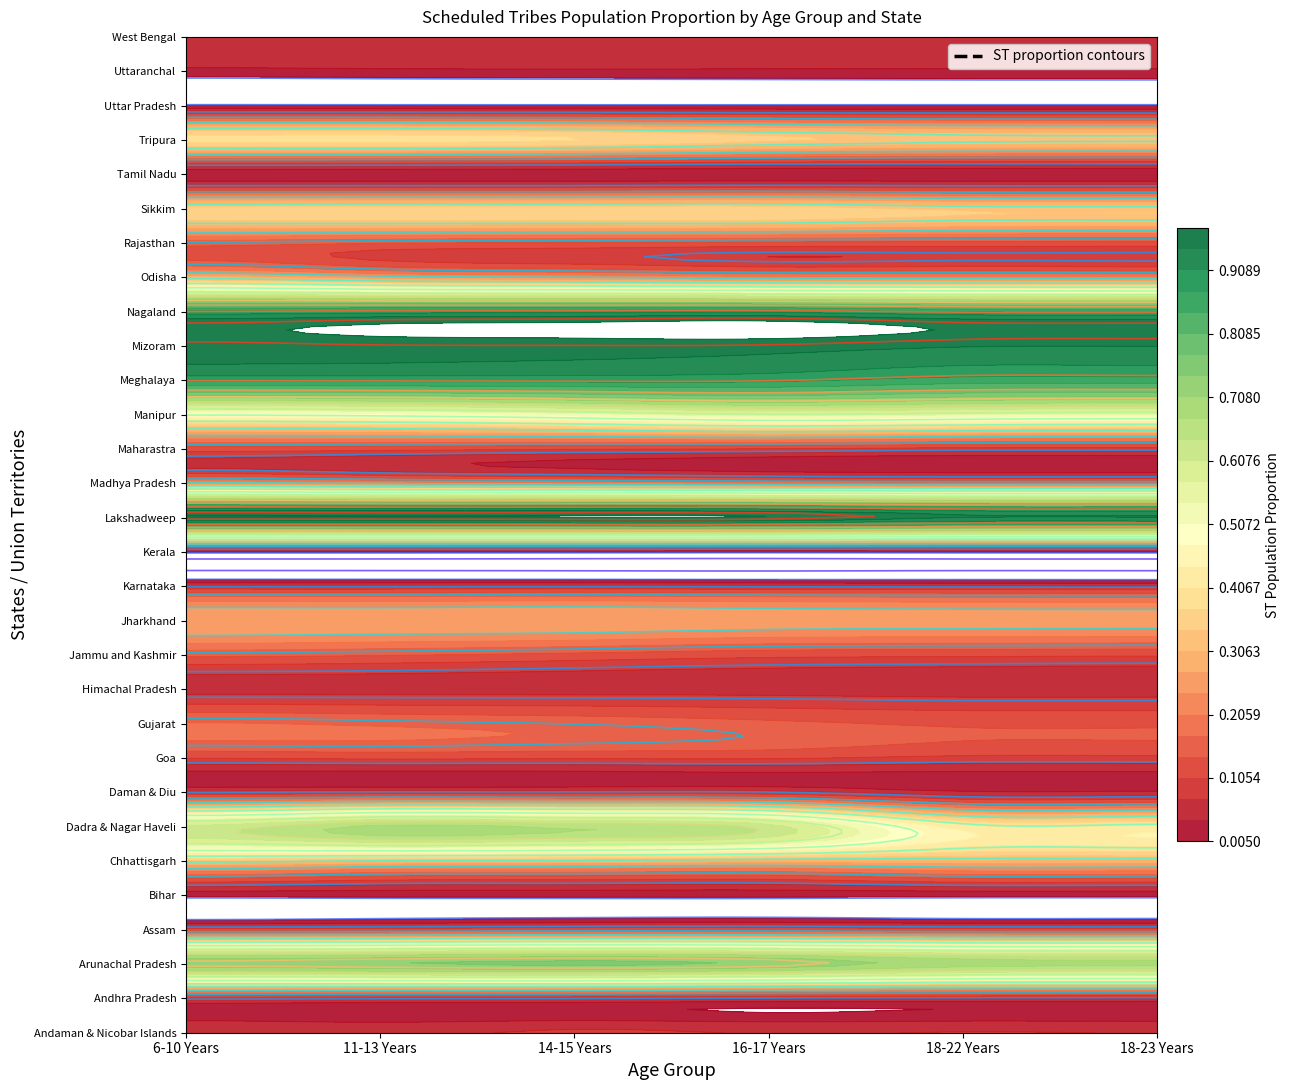

Which has a higher value, 18-23 Years or 14-15 Years?

14-15 Years